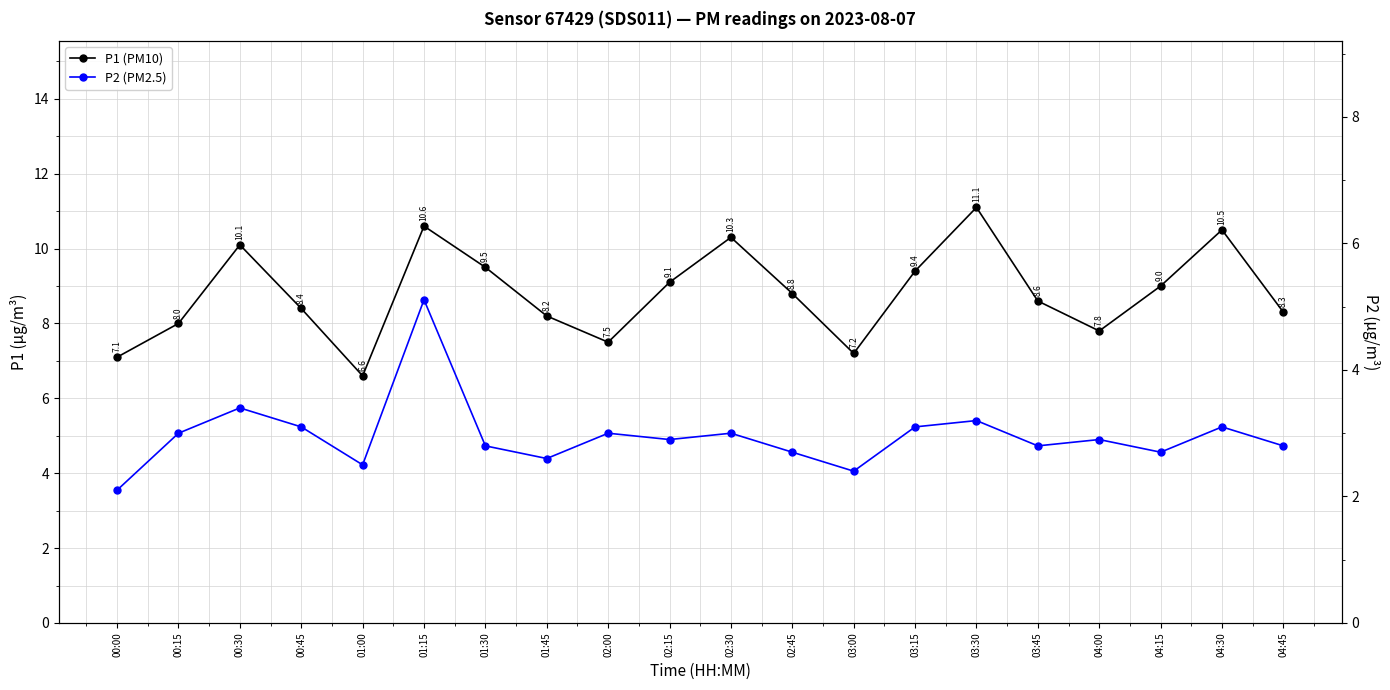

List the series in order of their peak value, lowest first.

P2 (PM2.5), P1 (PM10)